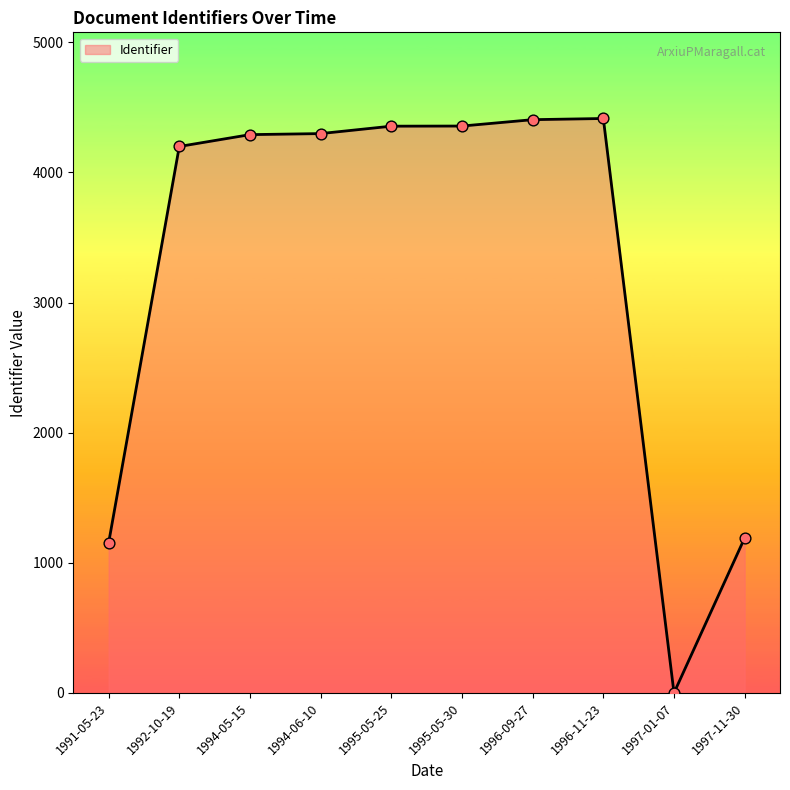

What is the change in value from 1994-05-15 to 1995-05-25?

+65